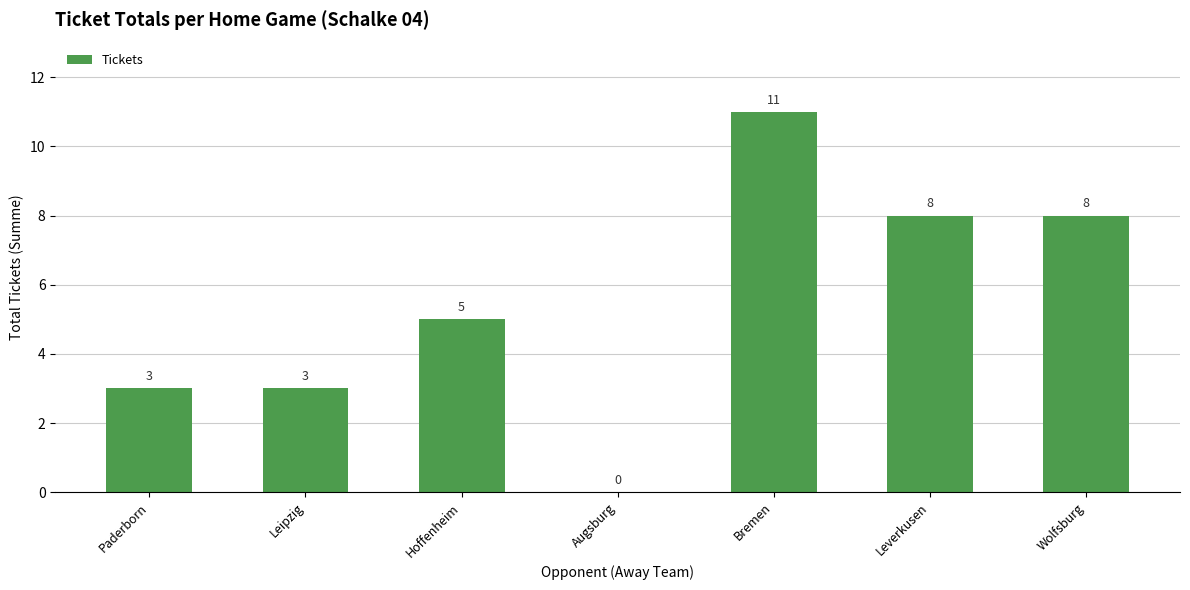

Is it true that the value at Paderborn is 2?

False